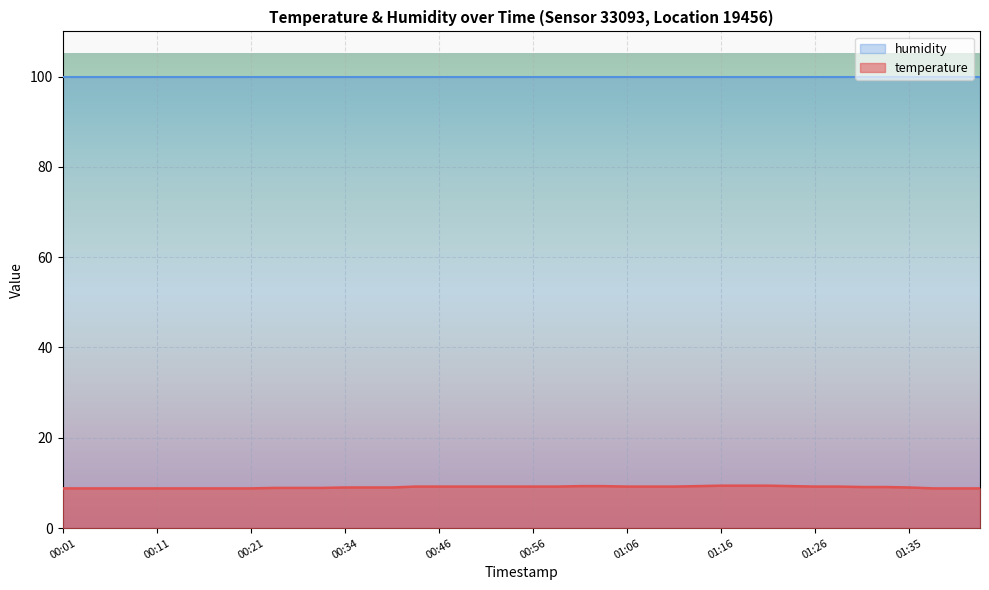

Is it true that the value at 00:03 is 8.8?

True